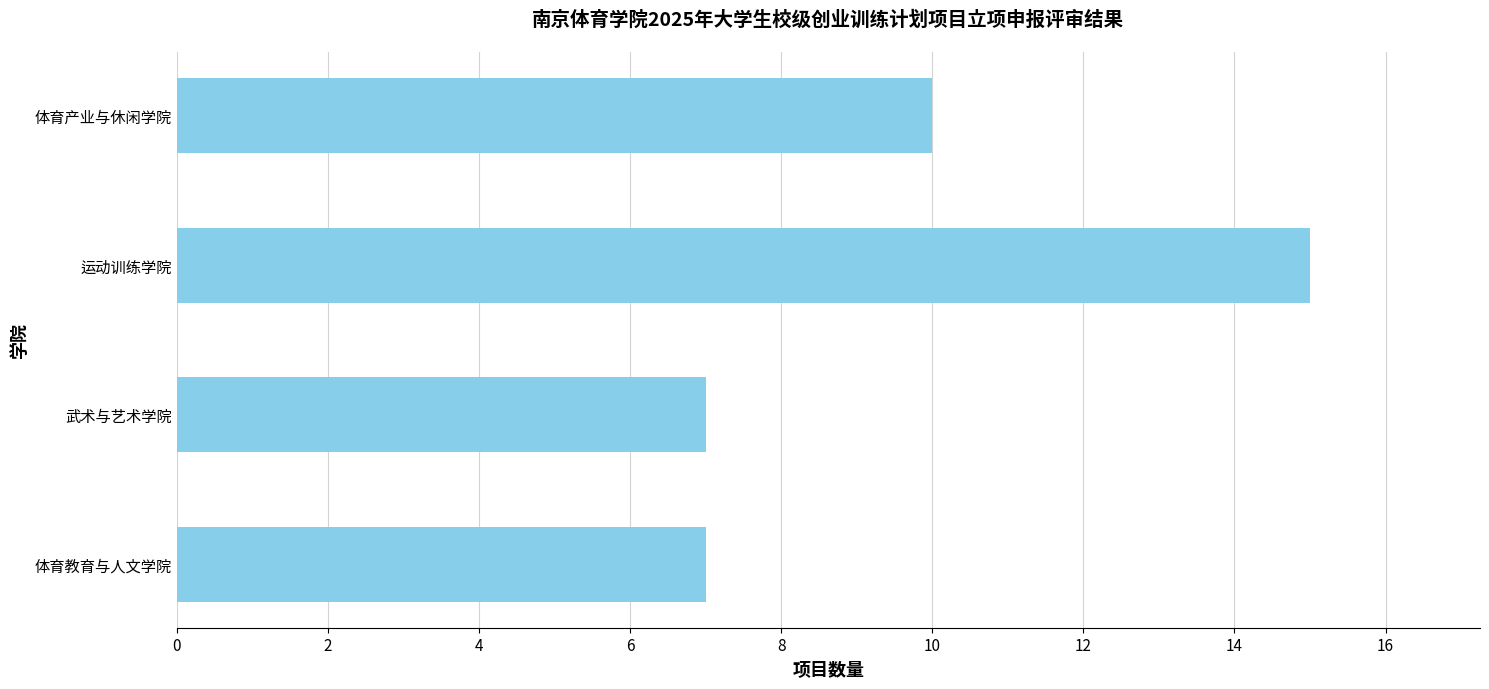

What is the difference between the maximum and minimum values?

8